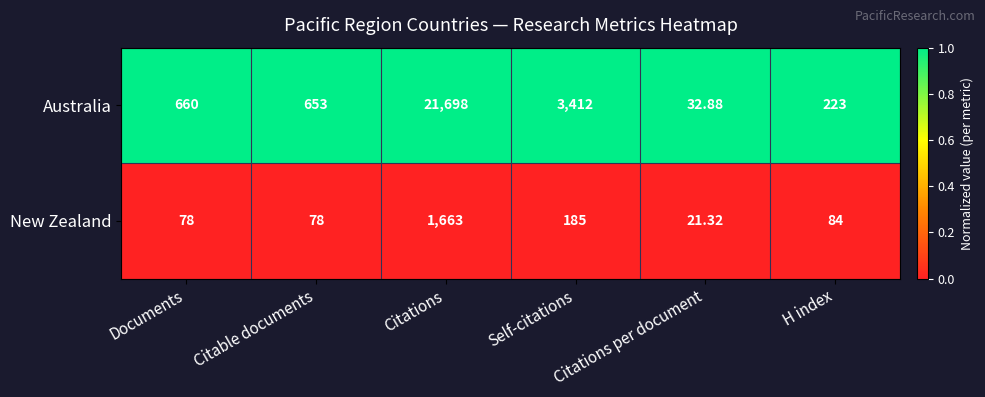

Where is Australia nearest to the value 10865?

Self-citations